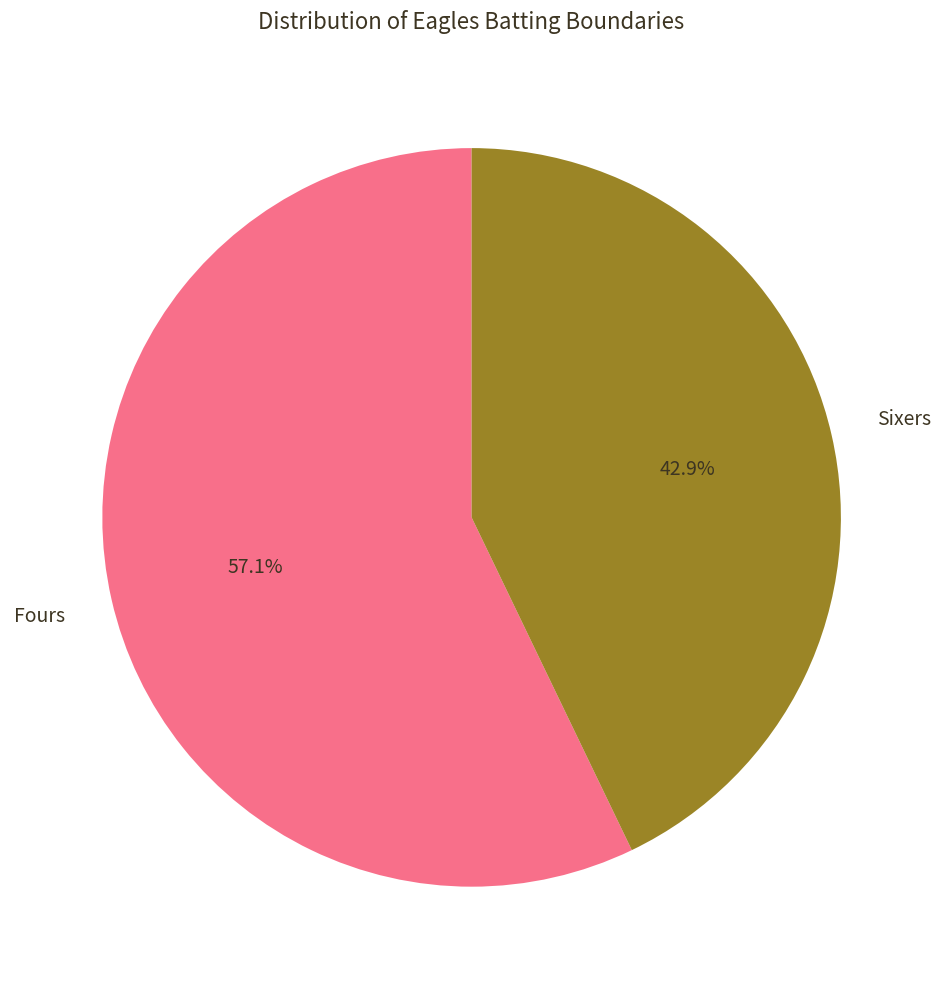

How many slices are in this pie chart?

2